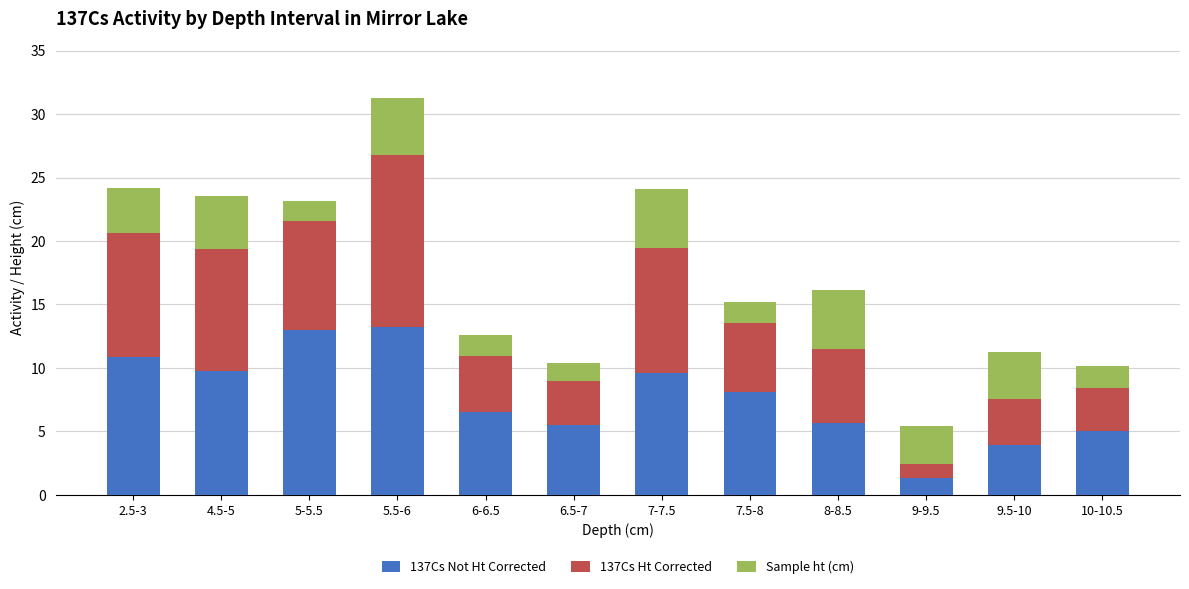

How many bars are there in total?

12